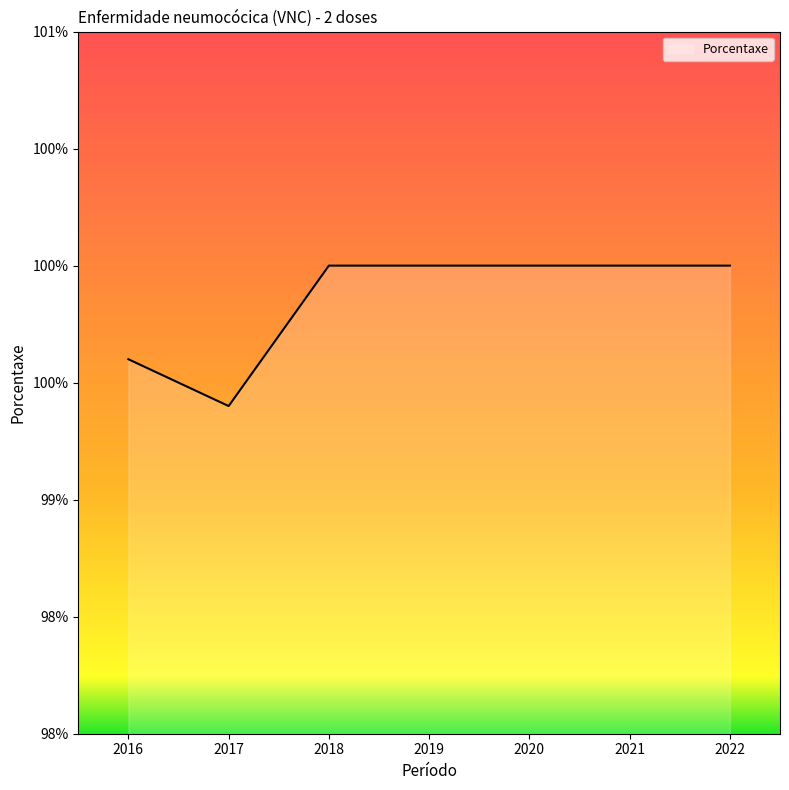

Which has a higher value, 2021 or 2019?

2021